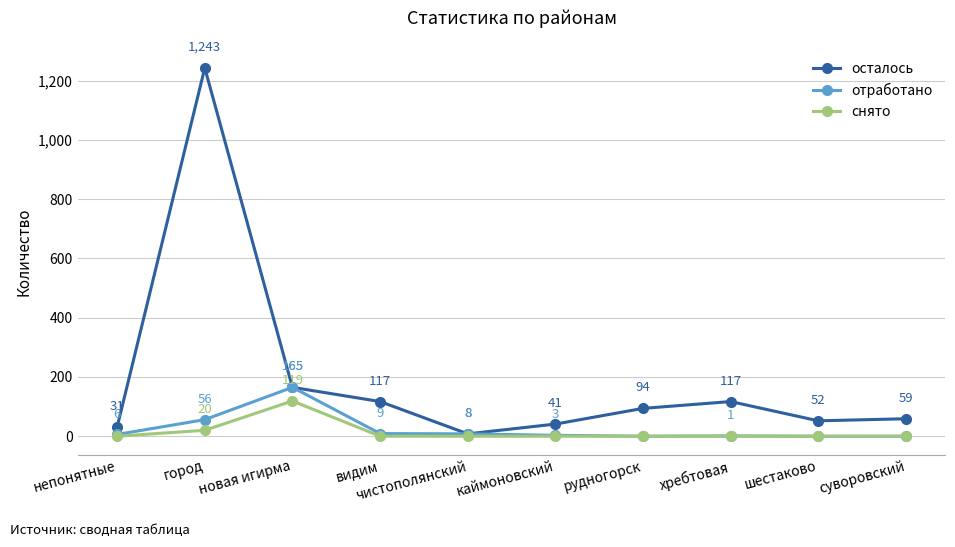

How many values in the снято series exceed 0?

2